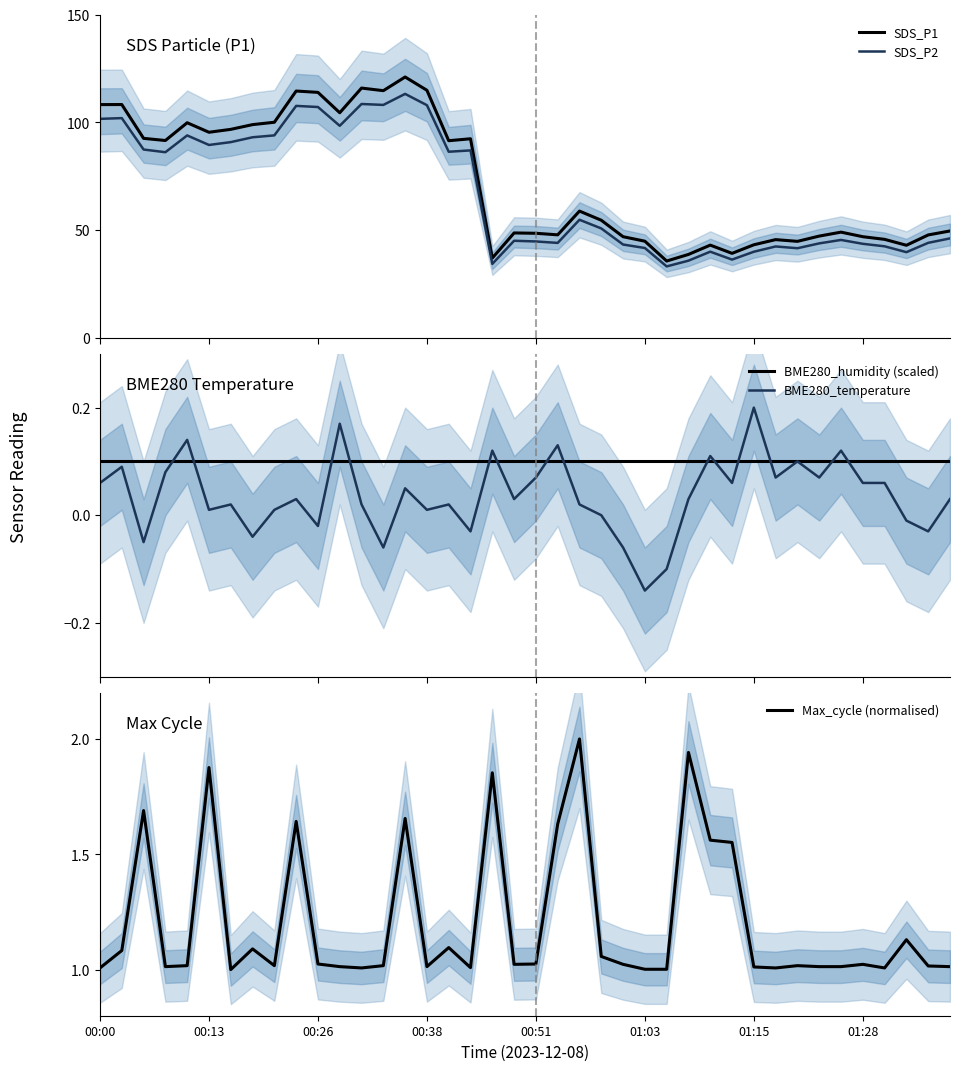

What is the minimum value for SDS_P1?

35.6